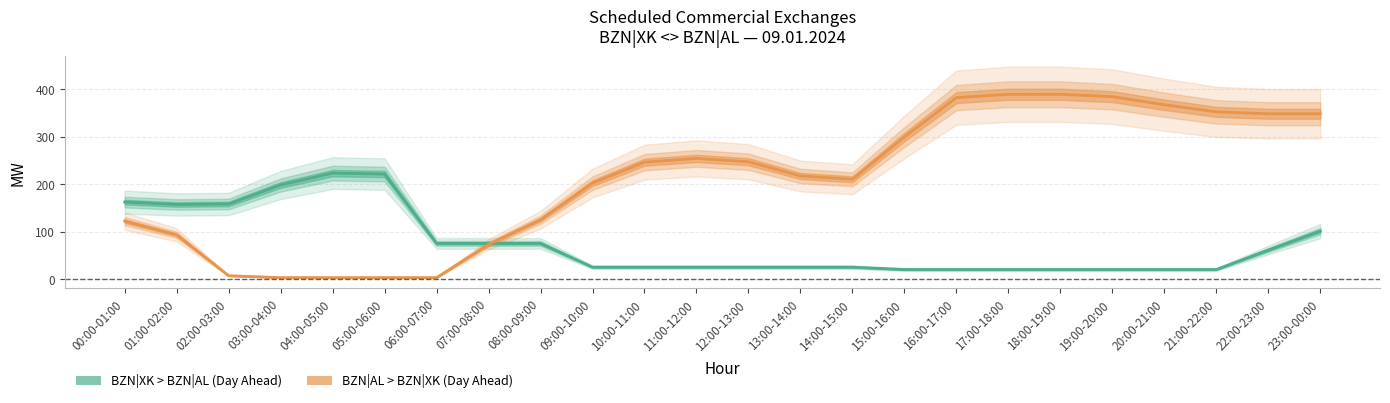

The value of BZN|XK > BZN|AL (Day Ahead) at 23:00-00:00 is 49. True or false?

False